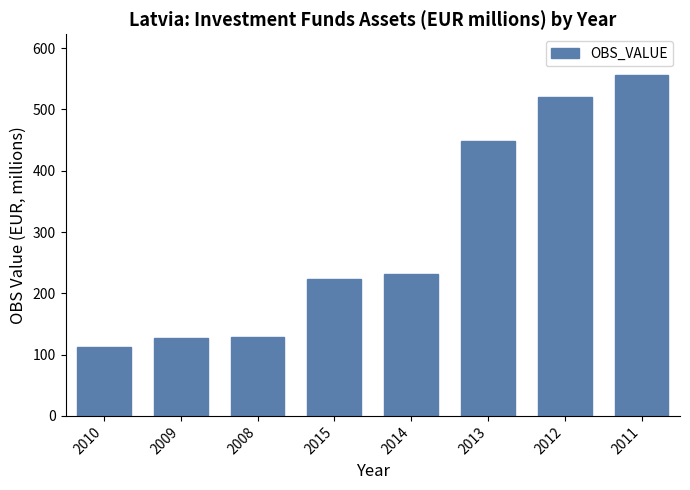

Does the chart contain any negative values?

No